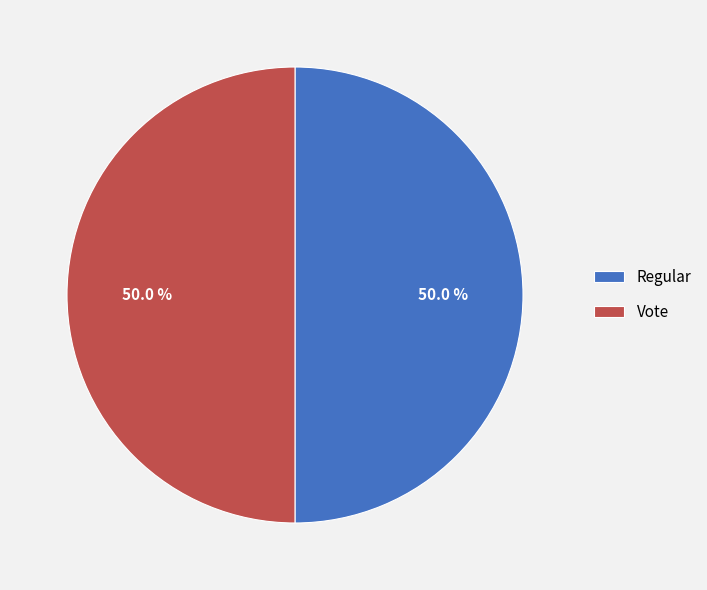

Count the number of slices in the pie.

2